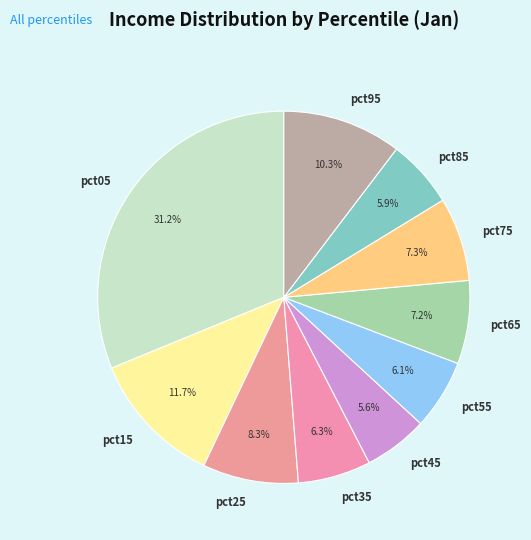

Which slice is the largest?

pct05